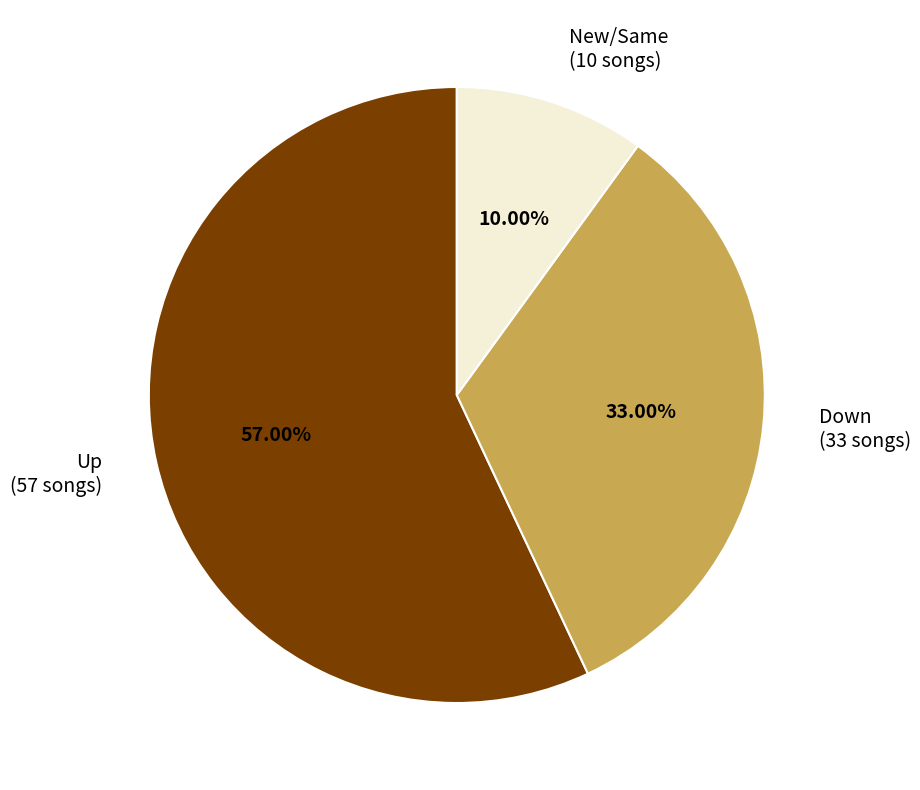

Is there a majority slice in this chart?

Yes